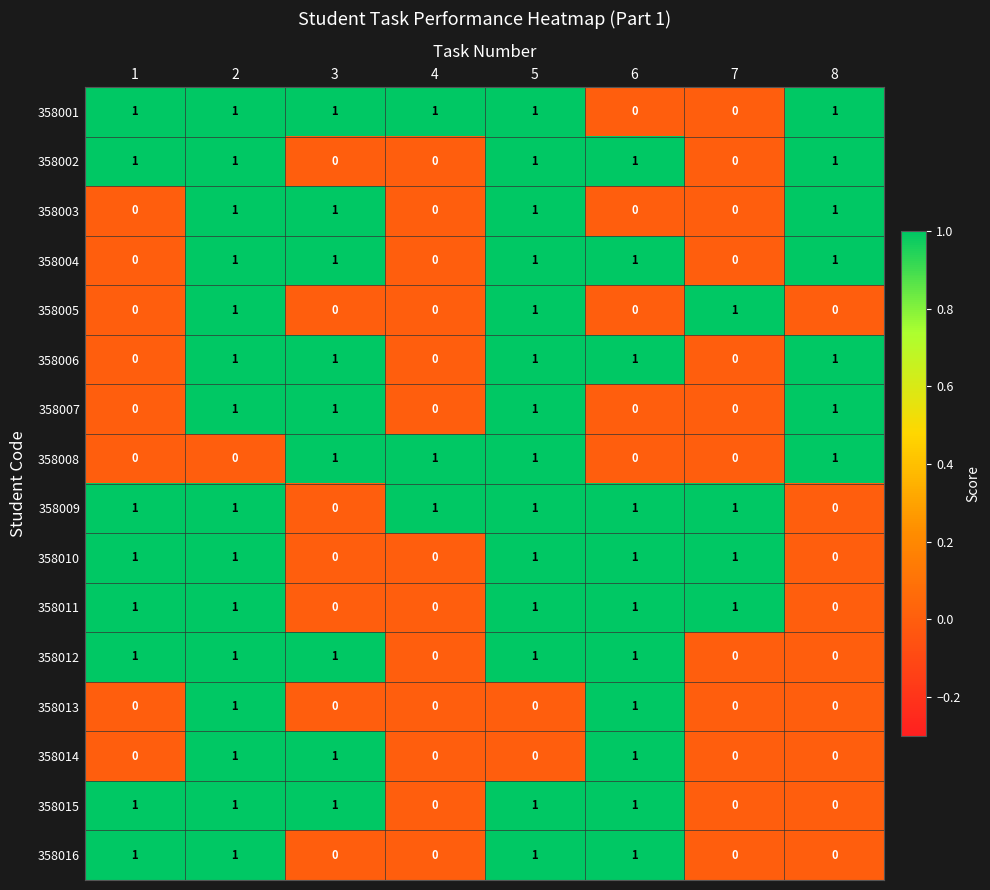

Count the 358003 values in the range 0 to 1.

8